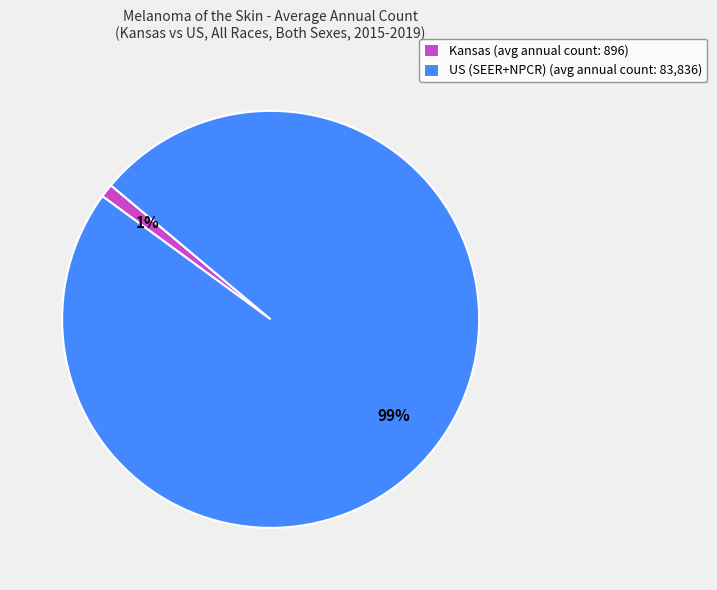

The Kansas slice represents 13% of the pie. True or false?

False